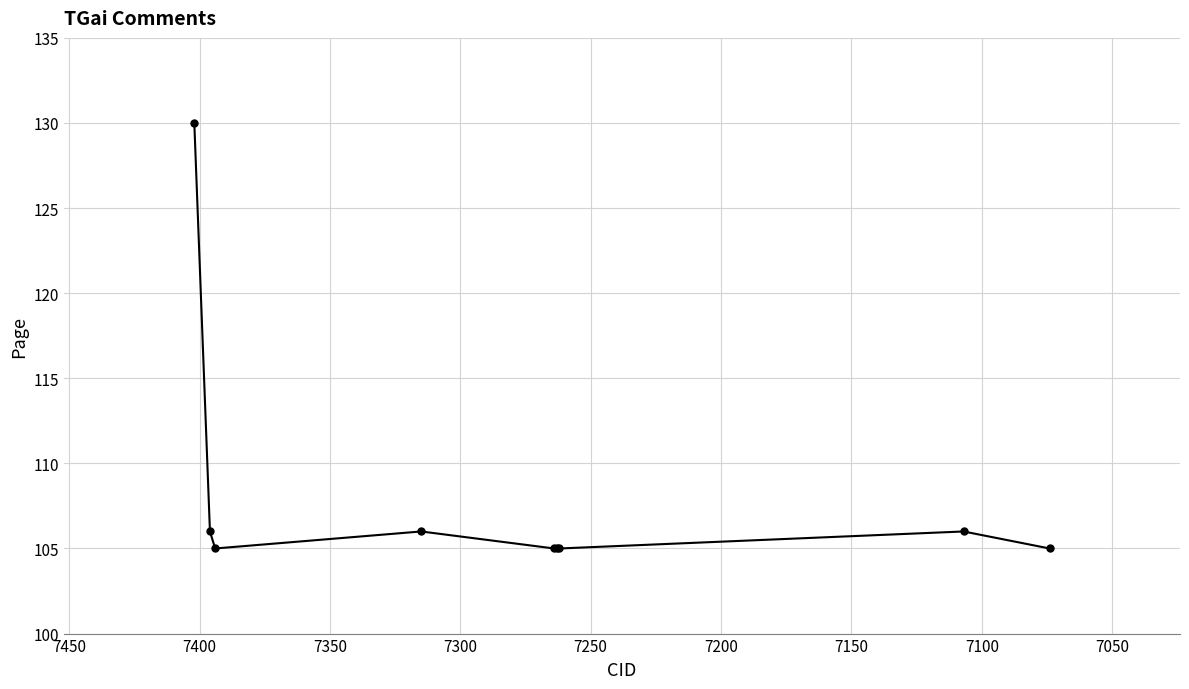

What is the average value?

108